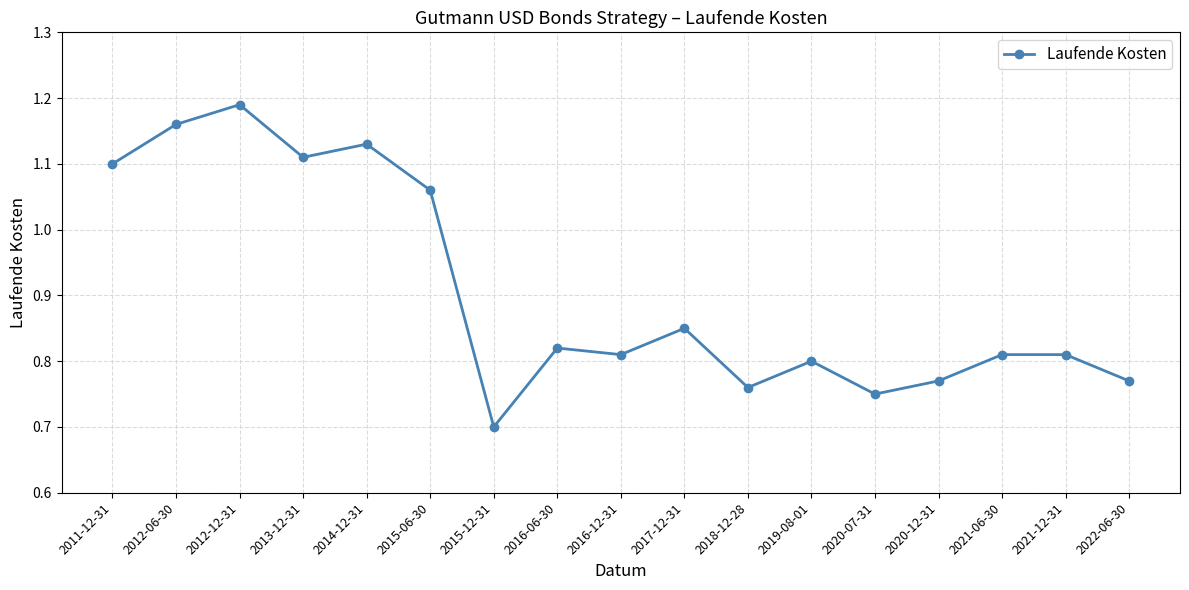

Where is the first local minimum?

2013-12-31